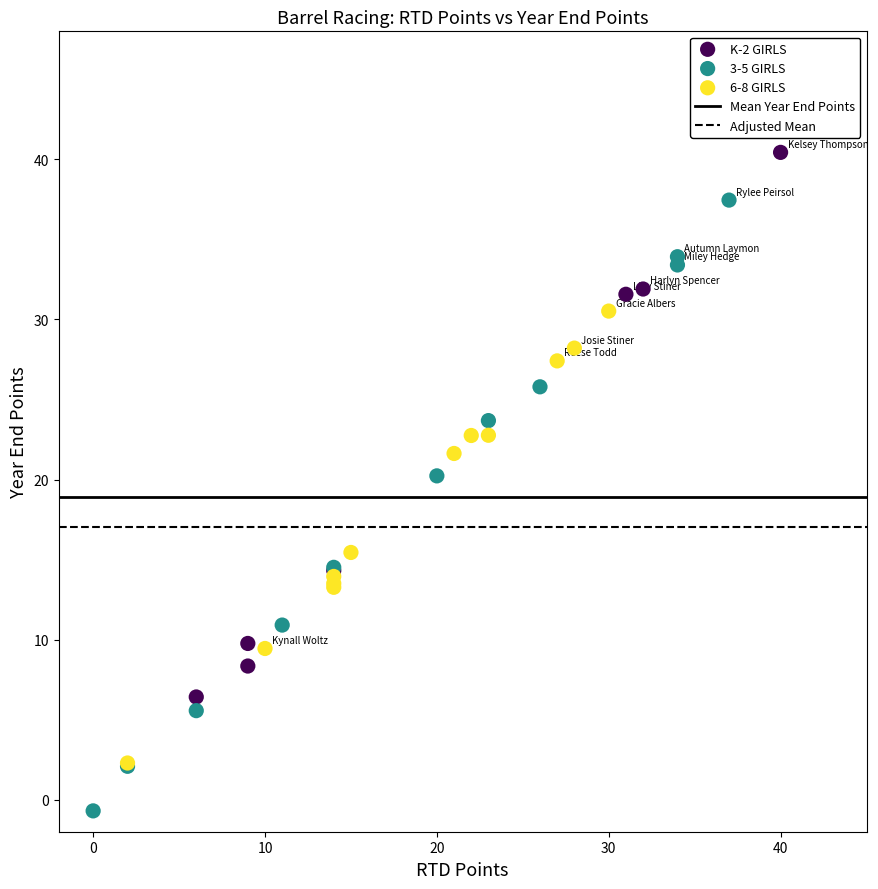

Which series contains the highest Y value?

K-2 GIRLS